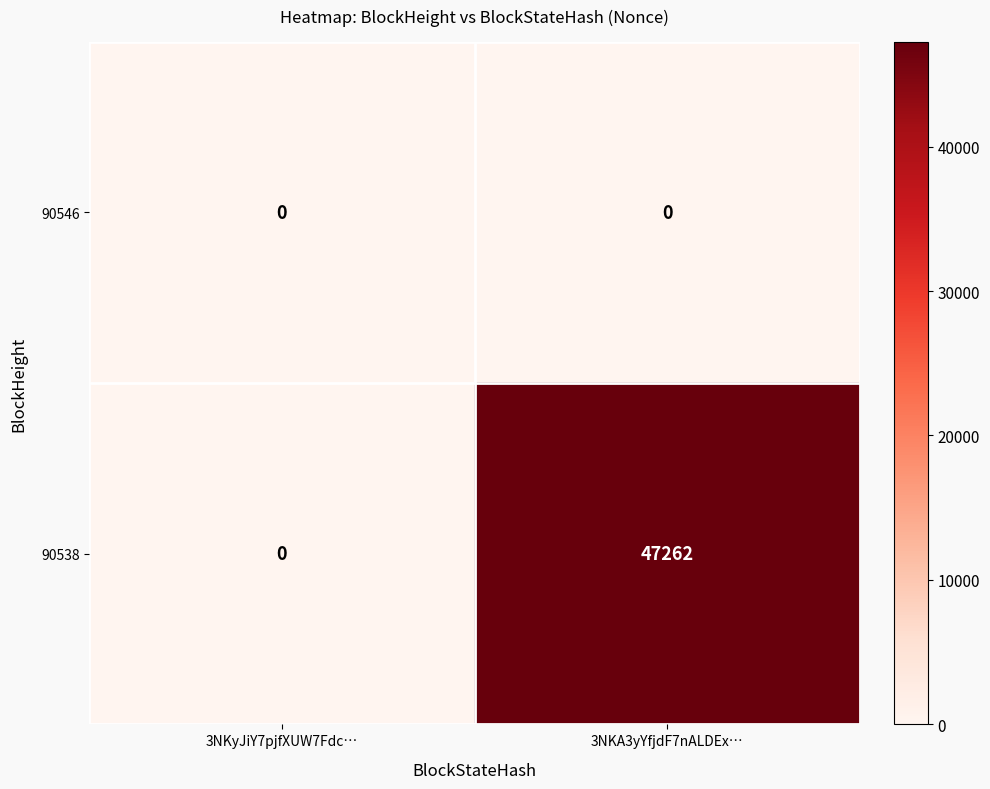

What is the greatest value displayed?

47262